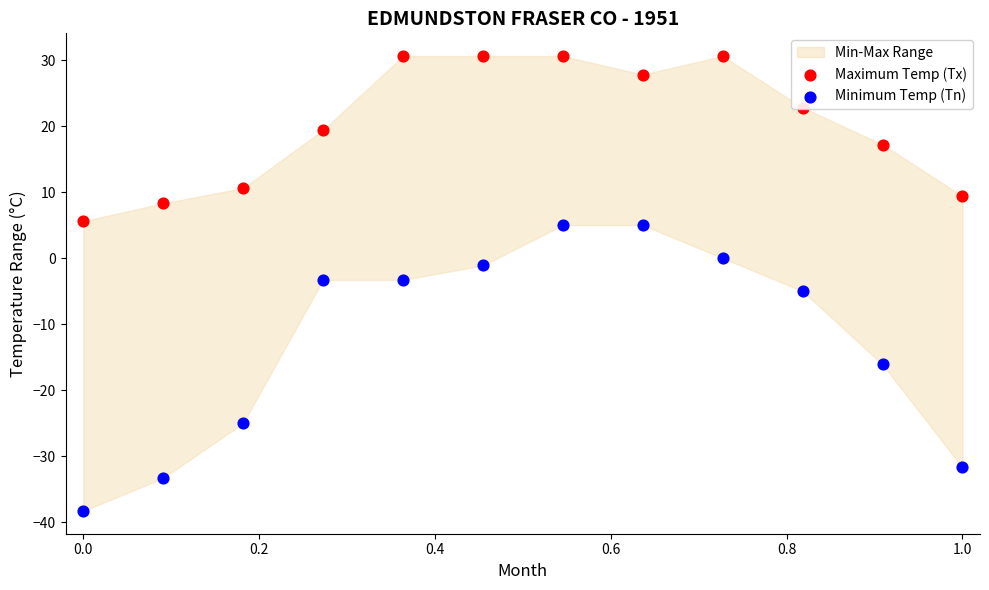

Is the value of Minimum Temp (Tn) at 0.8 greater than the value of Maximum Temp (Tx) at 9?

No